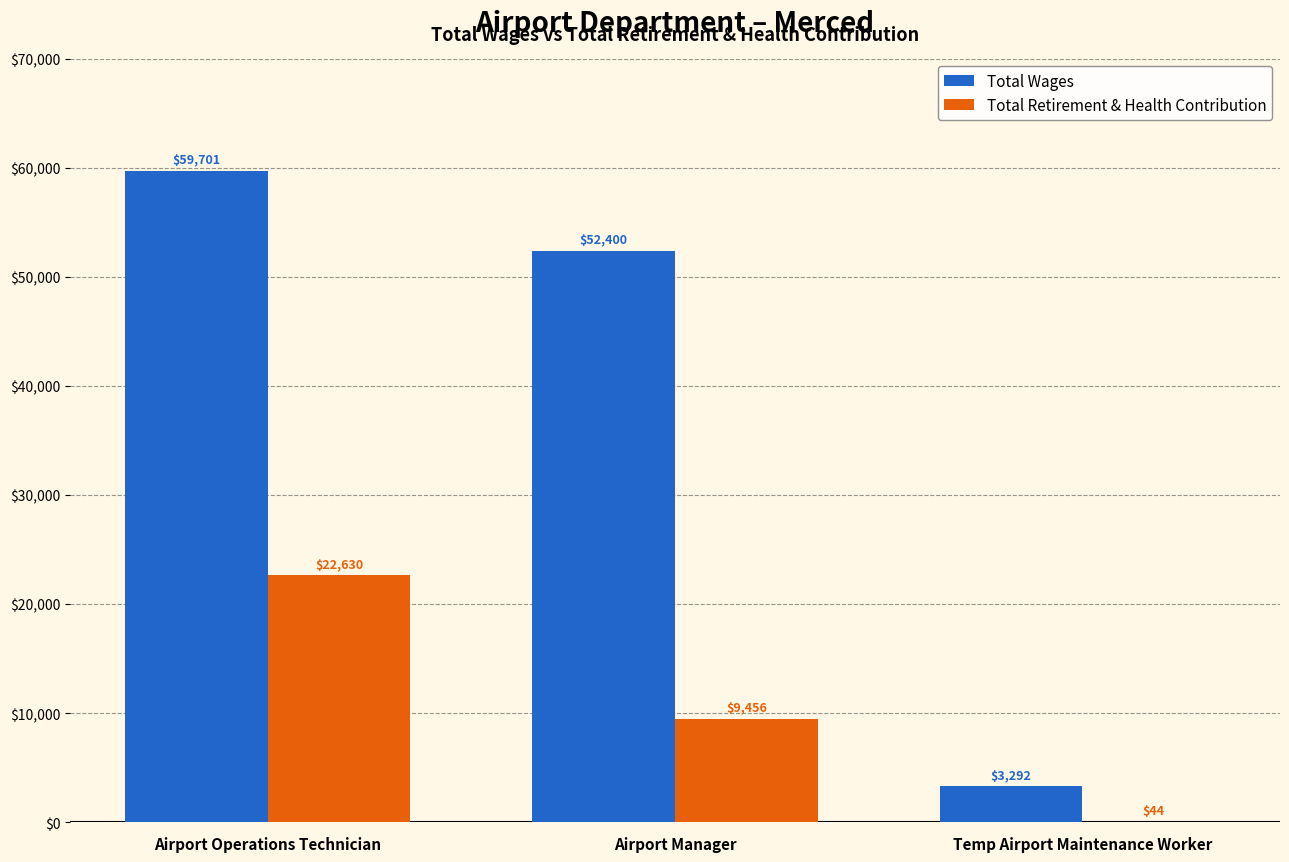

Which series changed the most between Airport Operations Technician and Temp Airport Maintenance Worker?

Total Wages